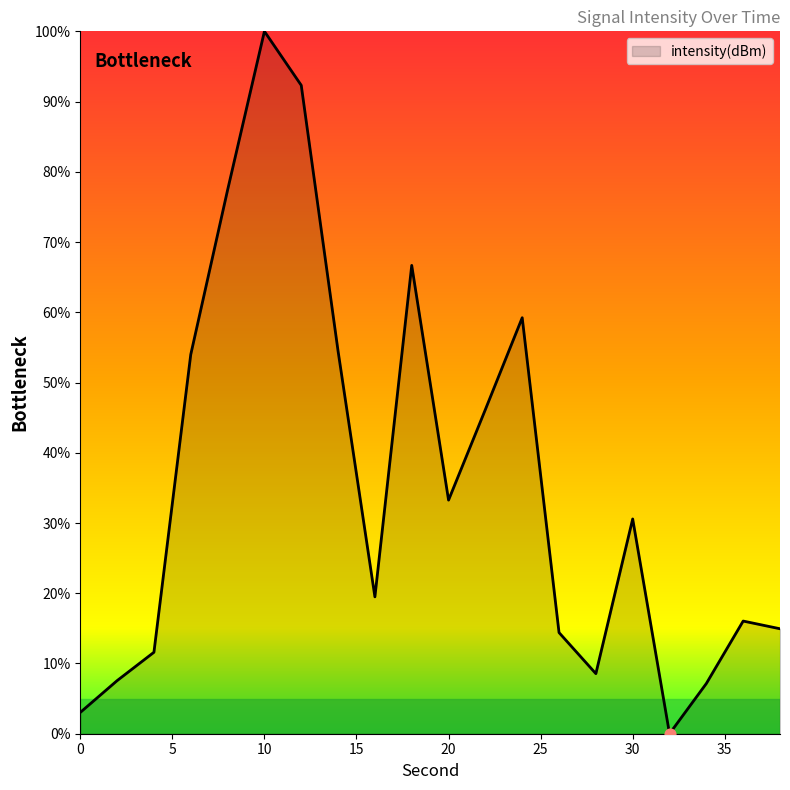

What is the difference between the maximum and minimum values?

100.0